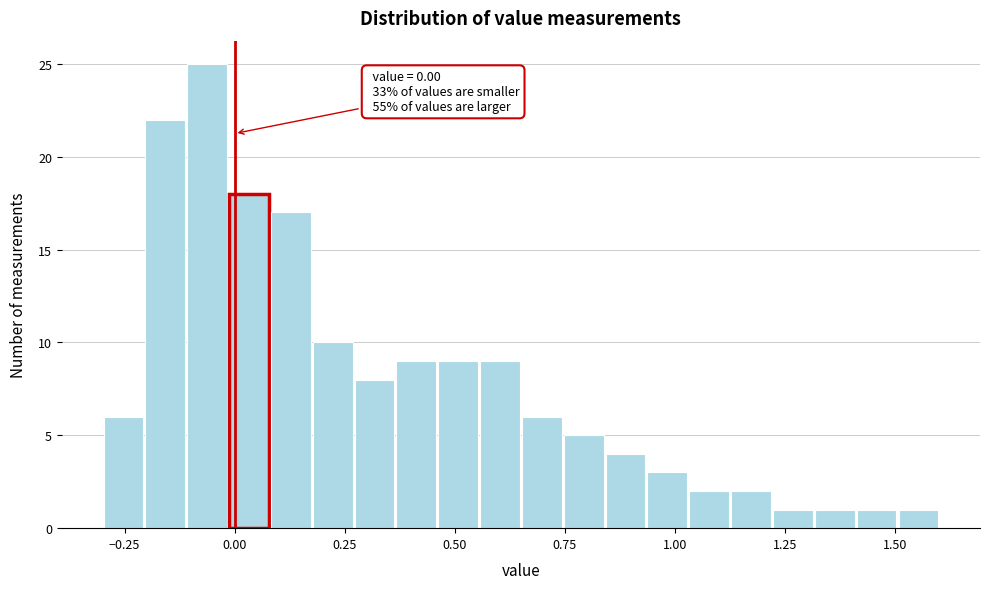

Read against the x-axis, roughly where is the centre of the tallest bar?

-0.05